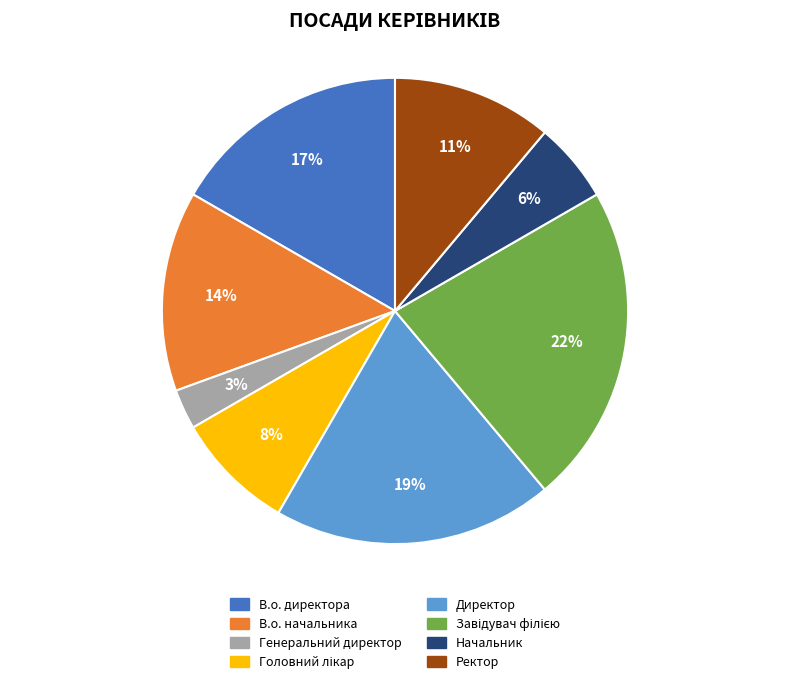

How many segments does this pie chart have?

8